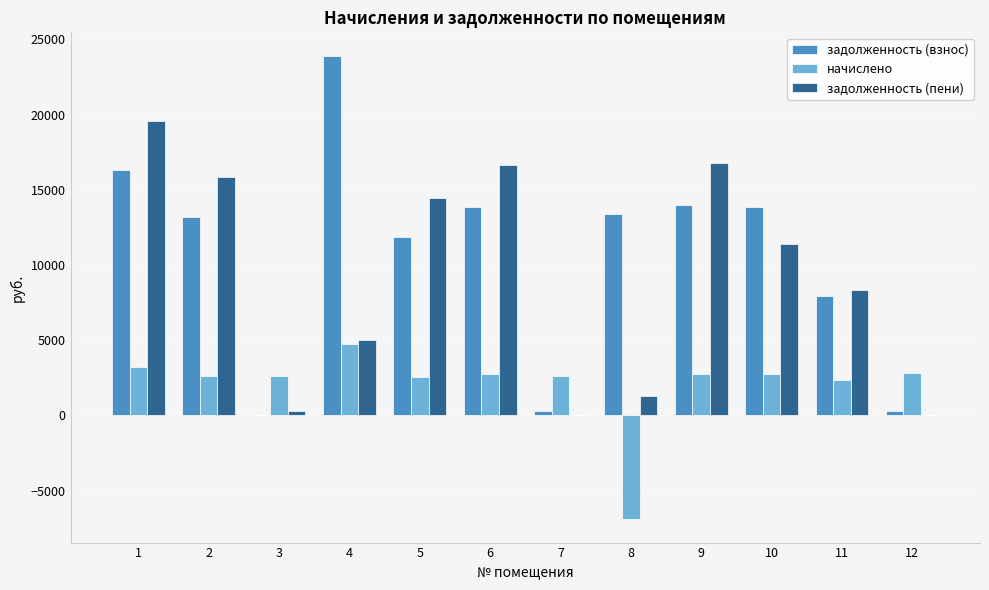

What is the sum of the начислено values at 10 and 5?

5322.4